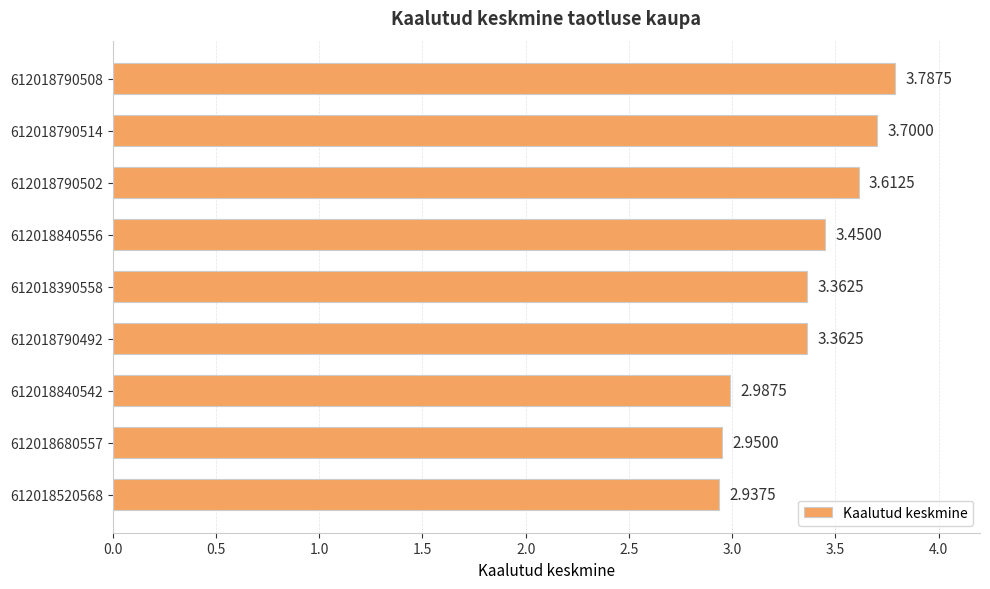

Which has a higher value, 612018790502 or 612018840542?

612018790502